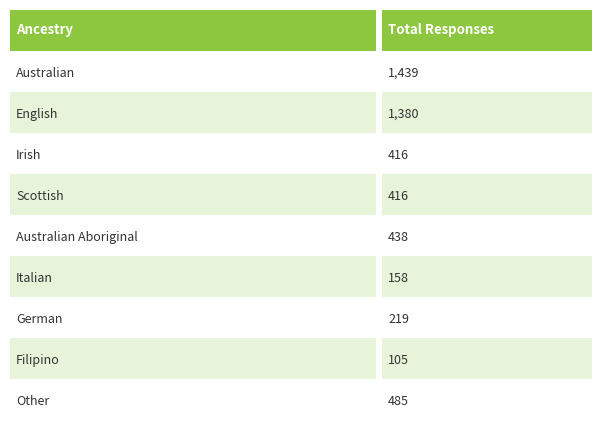

Reading left to right, what are all the values shown in this chart?

1439	1380	416	416	438	158	219	105	485